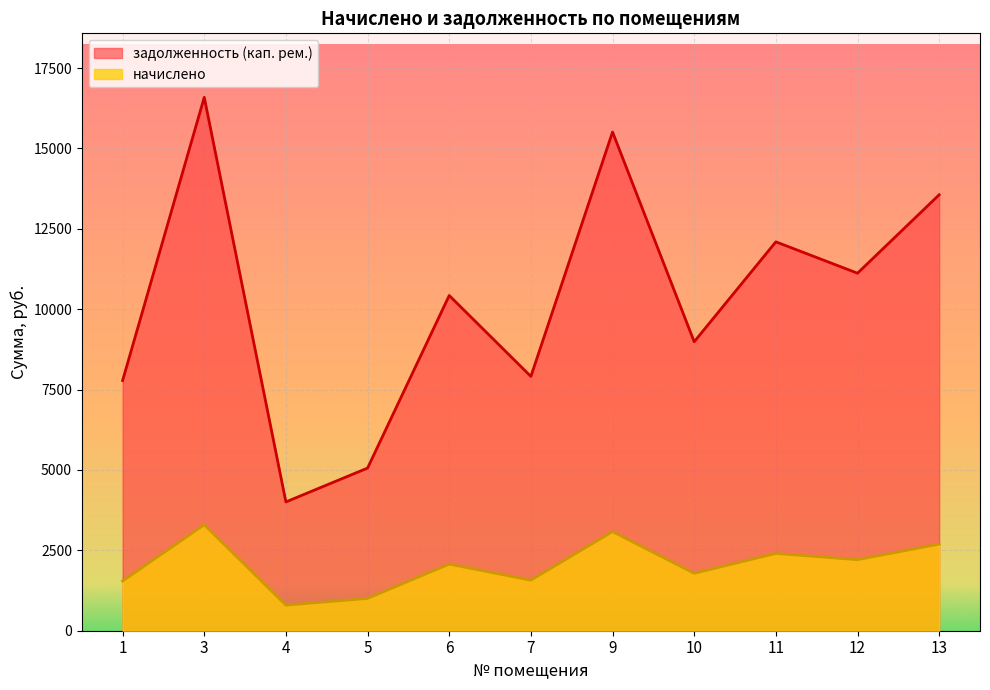

What is the difference between the second highest and second lowest values in the задолженность (кап. рем.) series?

10451.8